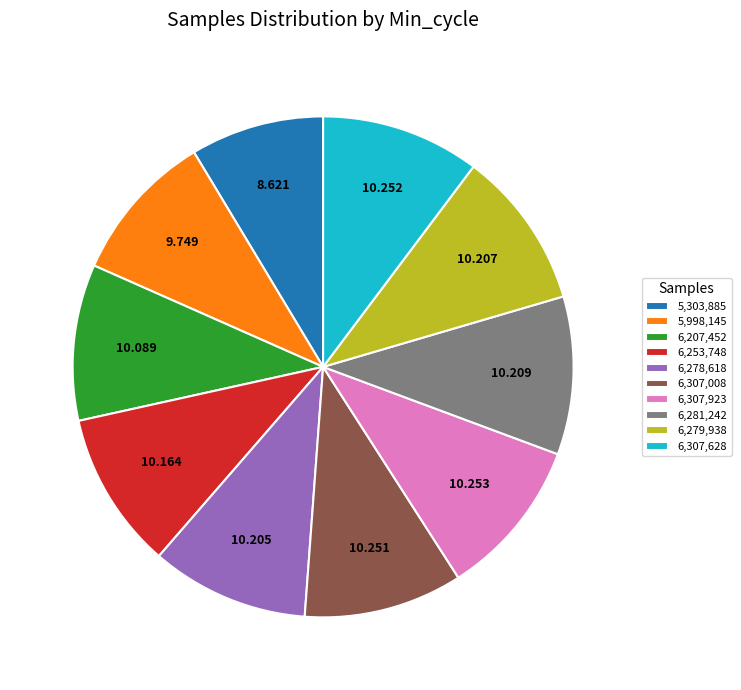

Is the sum of 6,278,618 and 6,279,938 greater than half?

No